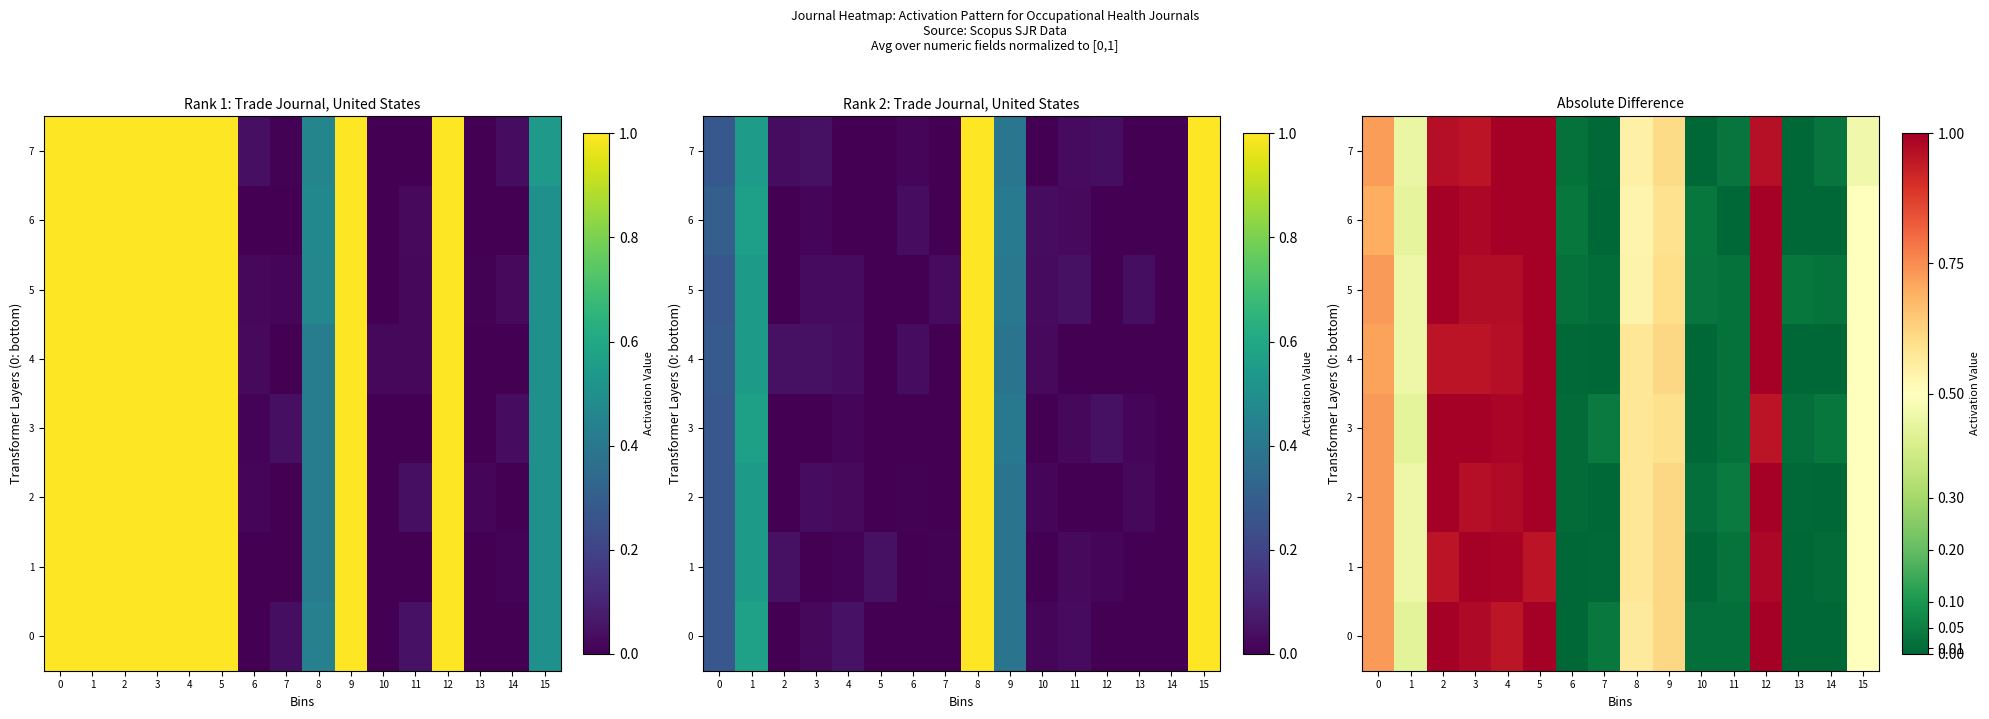

Between 2 and 5, which series saw the biggest shift?

4